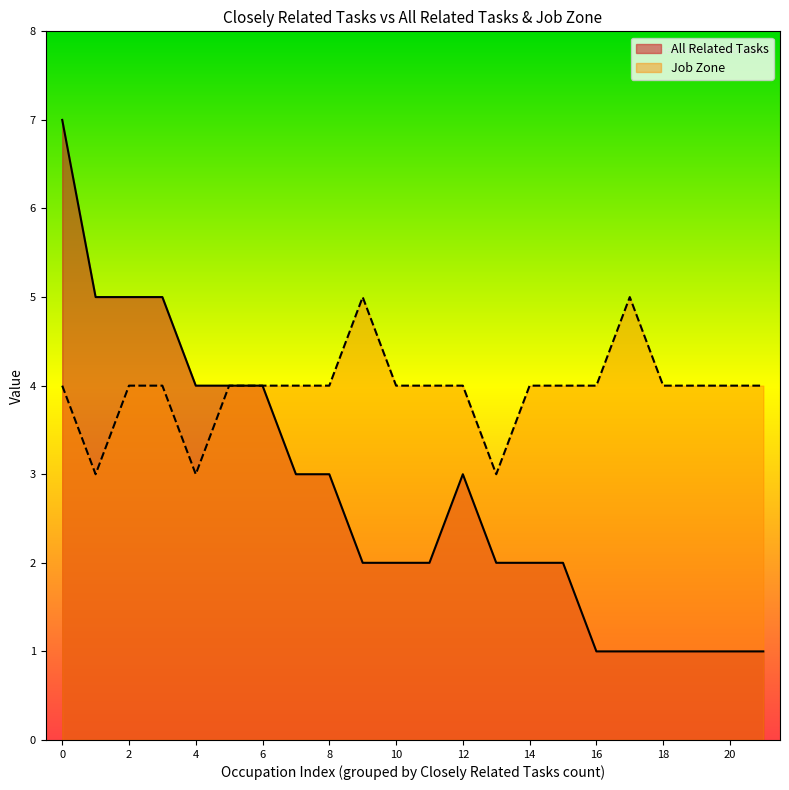

List the series in order of their overall mean, lowest first.

All Related Tasks, Job Zone